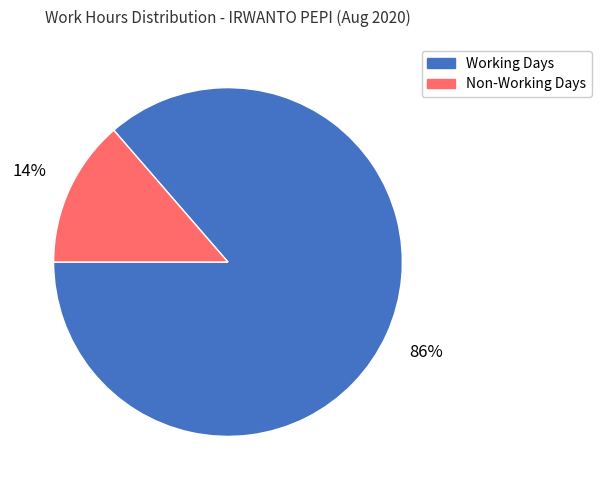

Which slice is the smallest?

Non-Working Days